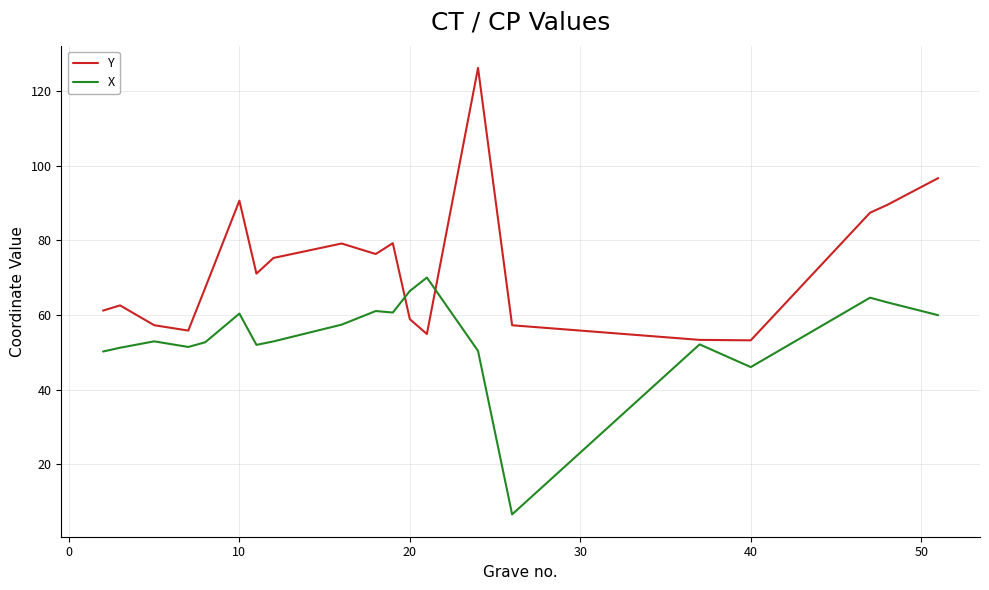

Which series has the largest total across all categories?

Y